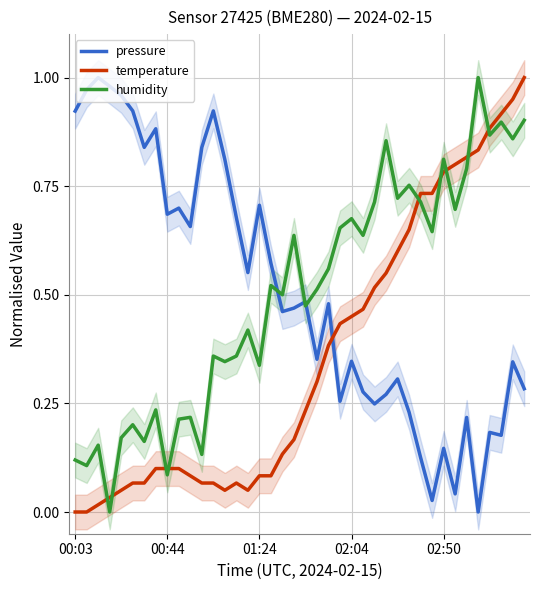

After their last crossing, which series has the higher values: temperature or humidity?

temperature